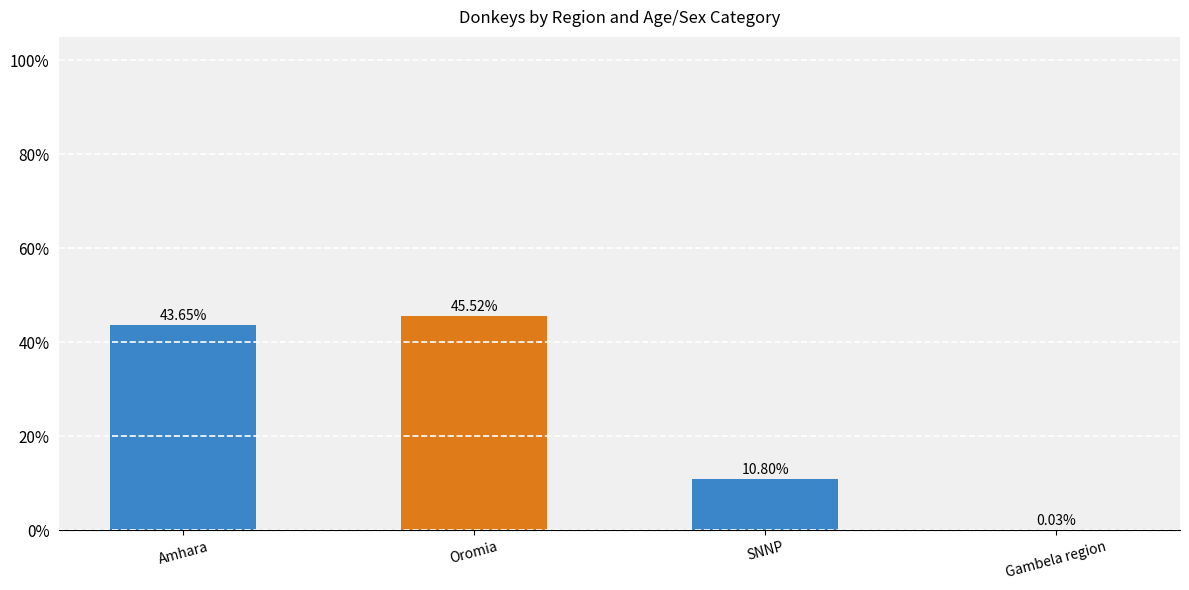

What is the difference between the values at Gambela region and Oromia?

45.5